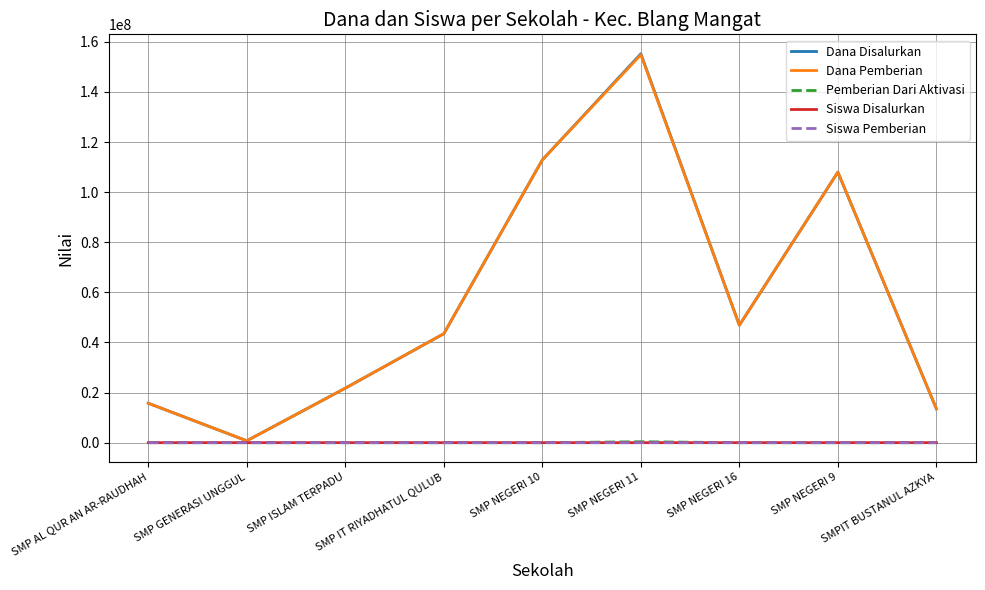

The value of Dana Pemberian at SMP NEGERI 11 is 154875000. True or false?

True